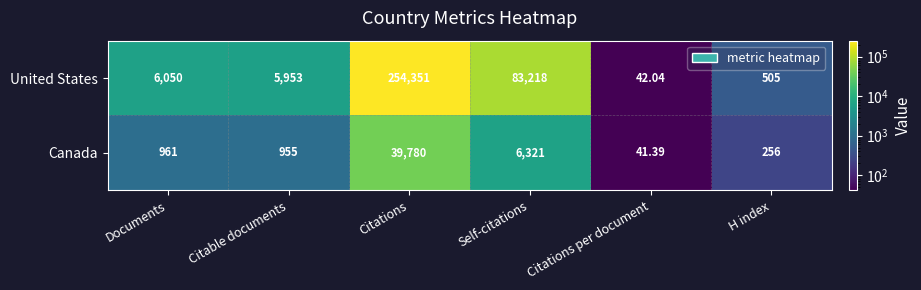

How many values in the Canada series are below 961?

3